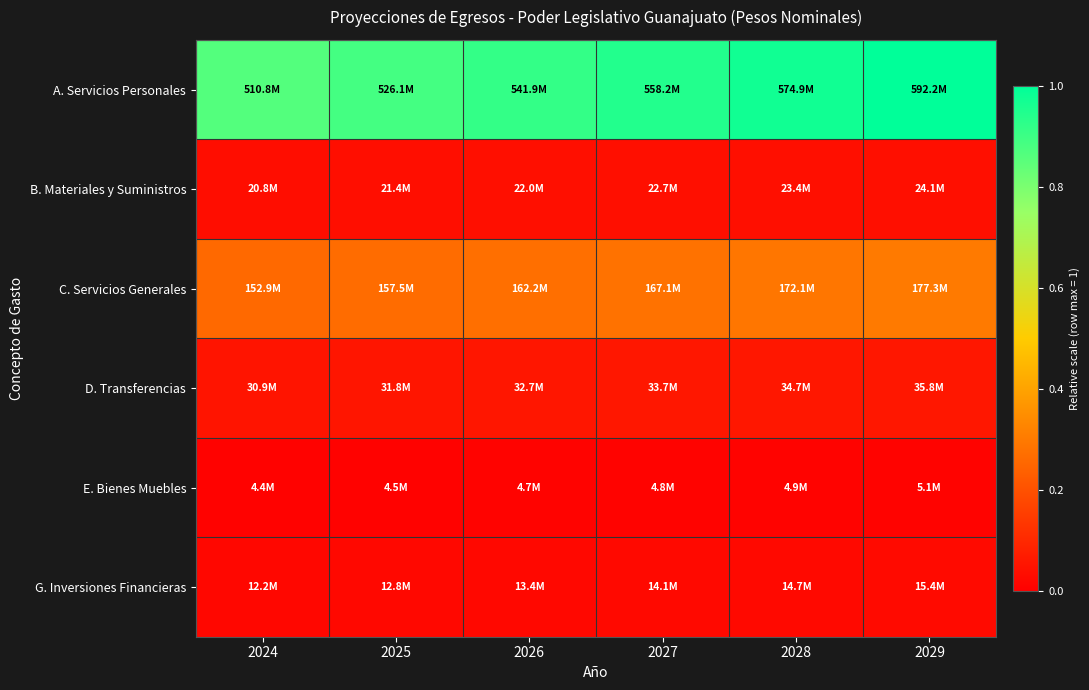

At how many categories does at least one series exceed 0?

6